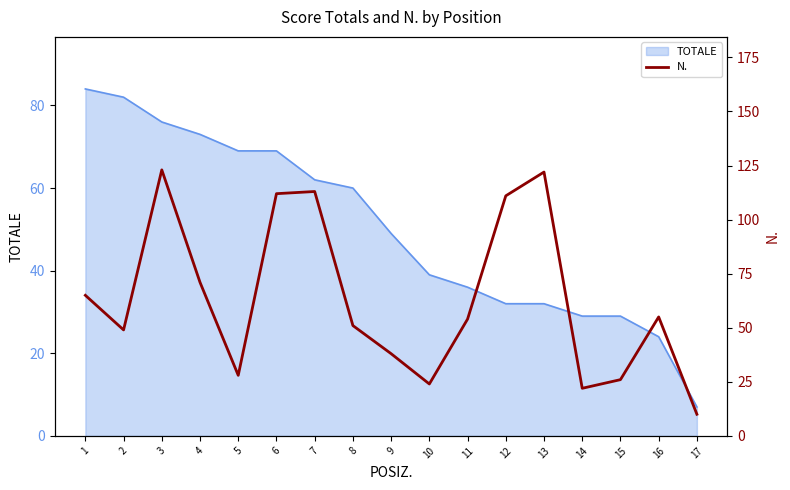

Where is TOTALE nearest to the value 45?

9